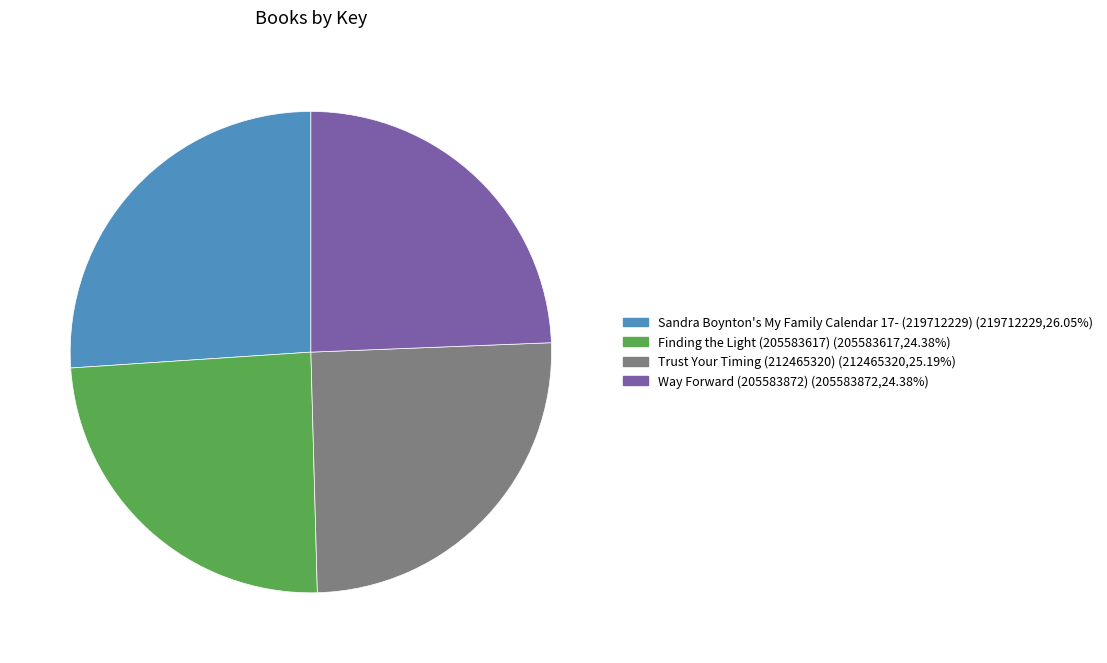

Which has a higher value, Trust Your Timing (212465320) or Way Forward (205583872)?

Trust Your Timing (212465320)